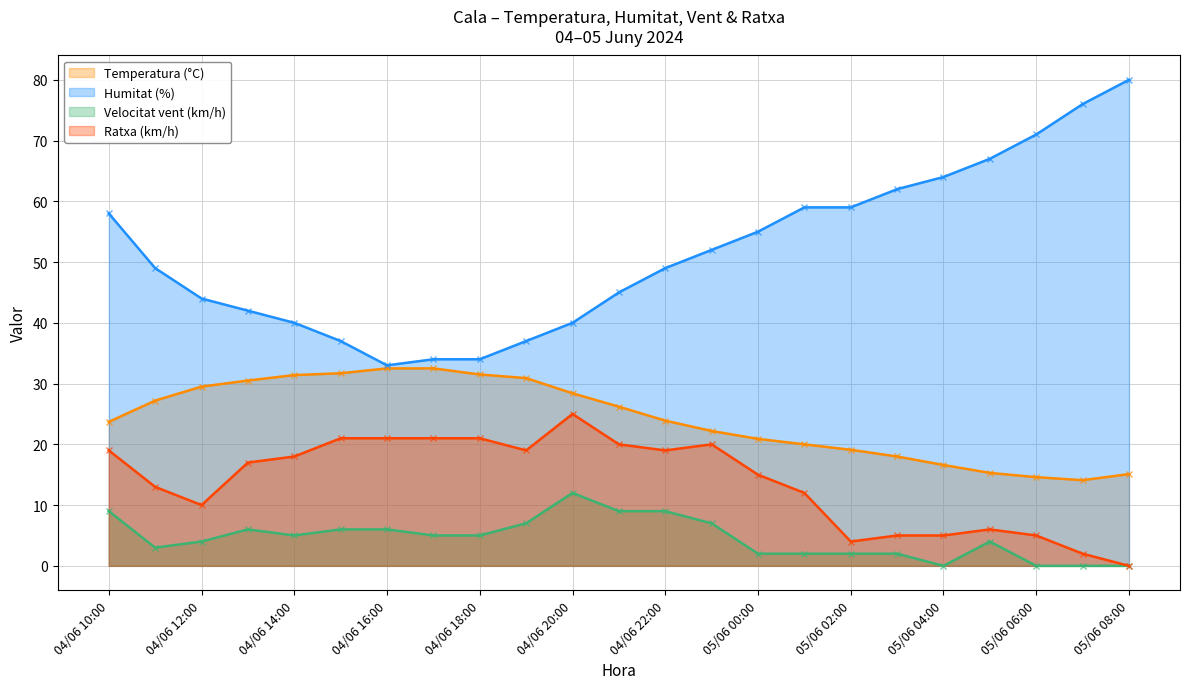

What is the label of the 13th point from the left?

04/06 22:00